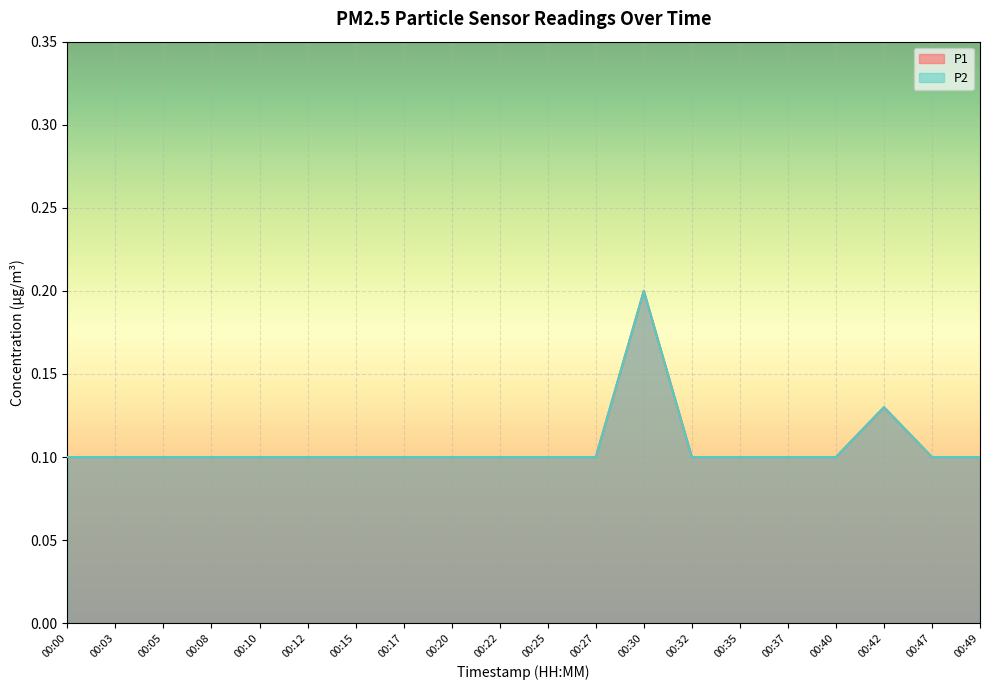

Which category has the lowest value in the P2 series?

00:00